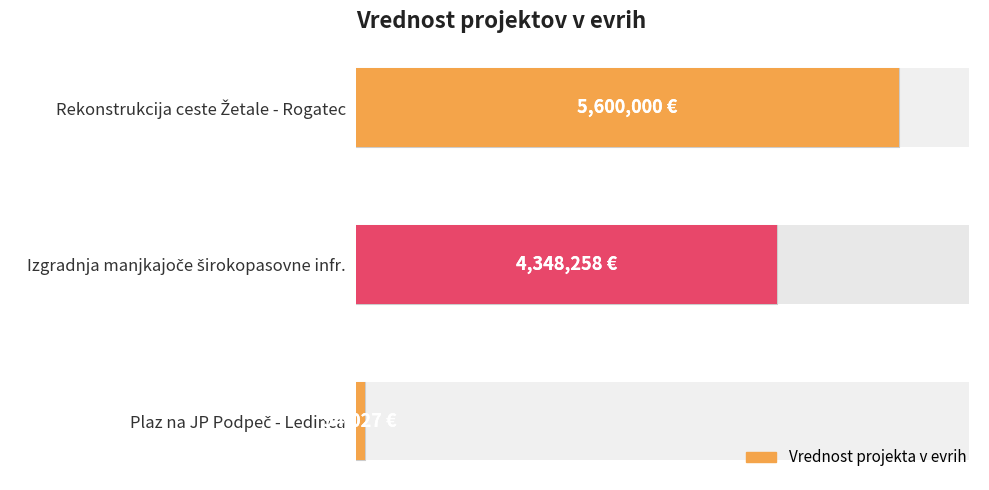

How many bars are there in total?

3